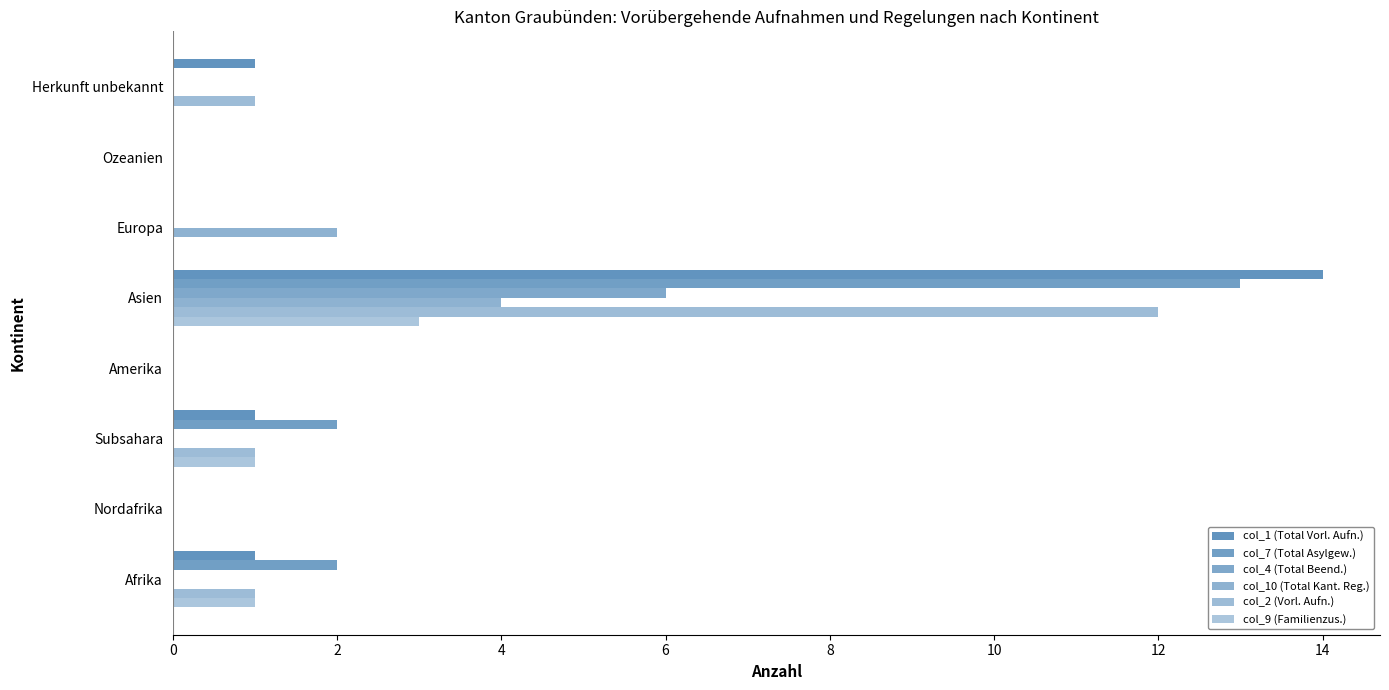

How many series are shown in this chart?

6